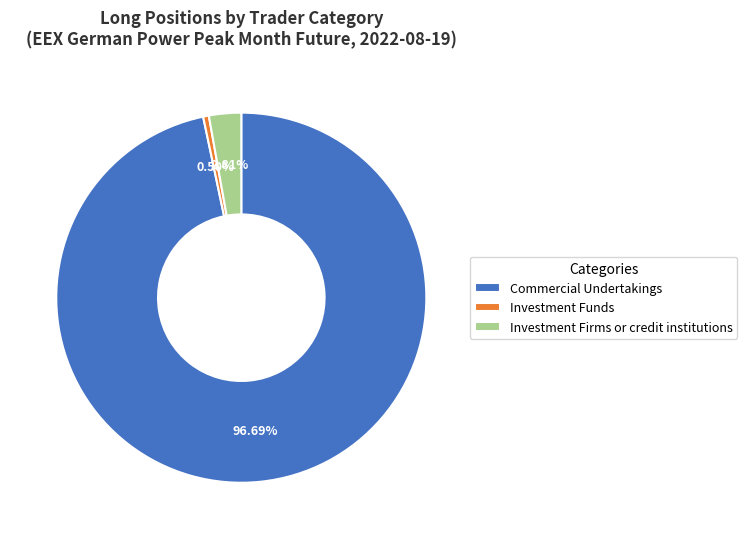

What is the total percentage of Commercial Undertakings and Investment Funds?

97.2%